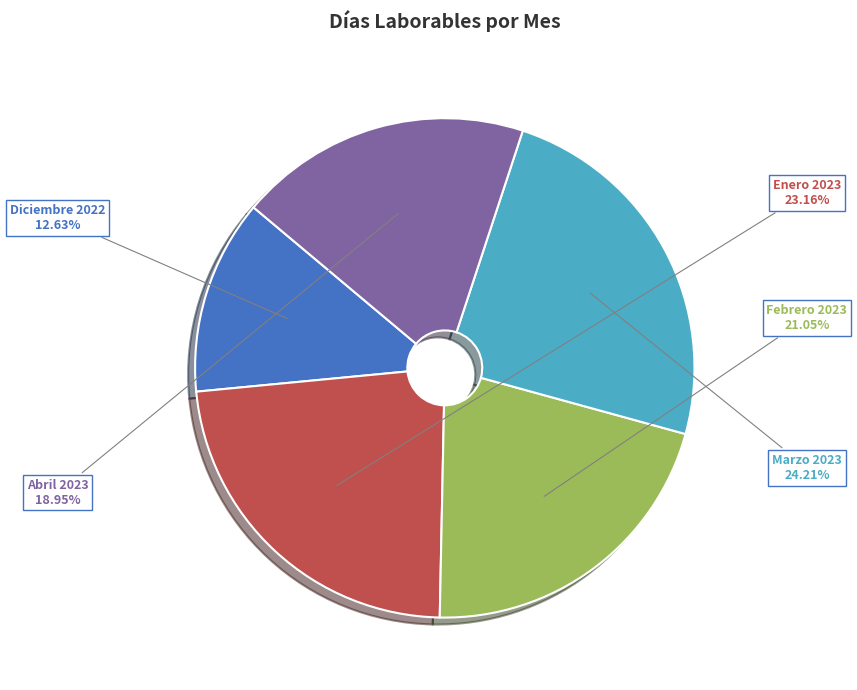

Is there any slice that represents more than half of the pie?

No